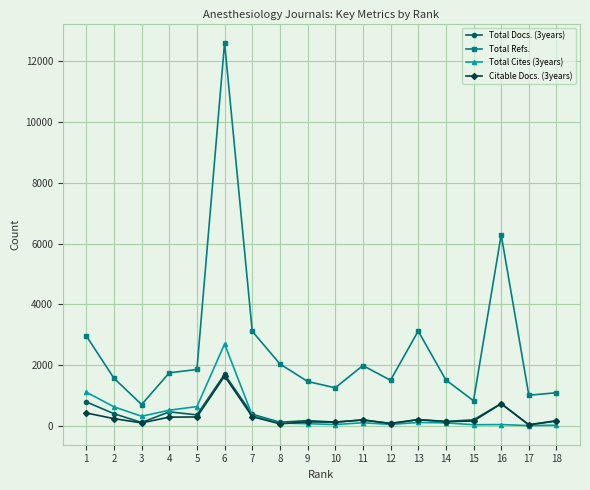

What is the spread (max minus min) of values at 7?

2814